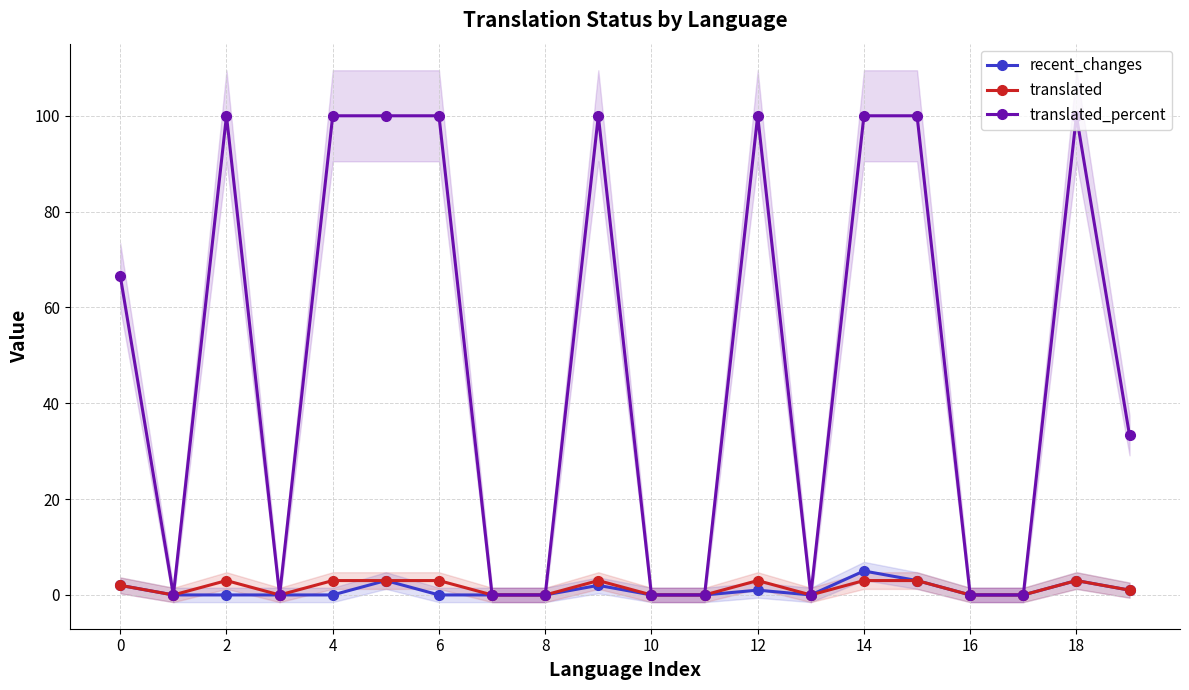

Reading right to left, what are all the values shown in this chart?

recent_changes: 1.0	3.0	0.0	0.0	3.0	5.0	0.0	1.0	0.0	0.0	2.0	0.0	0.0	0.0	3.0	0.0	0.0	0.0	0.0	2.0
translated: 1.0	3.0	0.0	0.0	3.0	3.0	0.0	3.0	0.0	0.0	3.0	0.0	0.0	3.0	3.0	3.0	0.0	3.0	0.0	2.0
translated_percent: 33.3	100.0	0.0	0.0	100.0	100.0	0.0	100.0	0.0	0.0	100.0	0.0	0.0	100.0	100.0	100.0	0.0	100.0	0.0	66.6